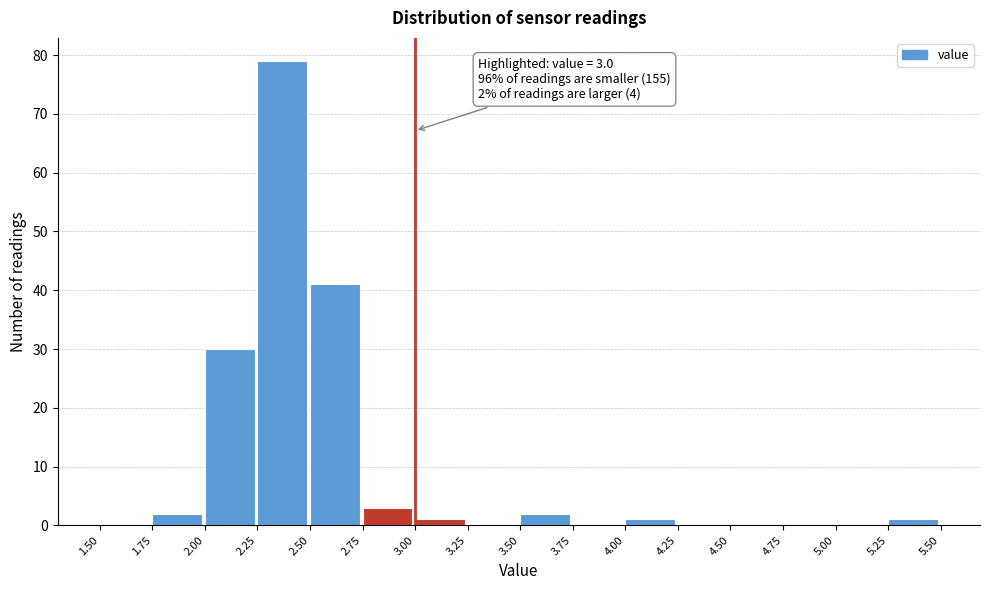

Over which range of the x-axis is the bar tallest?

2.25 to 2.50